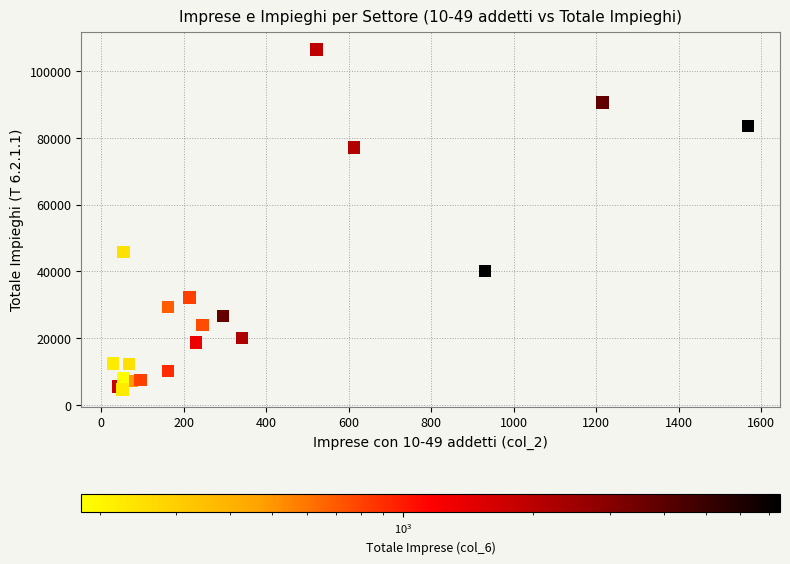

What Y value in the scatter plot is closest to 55553?

45873